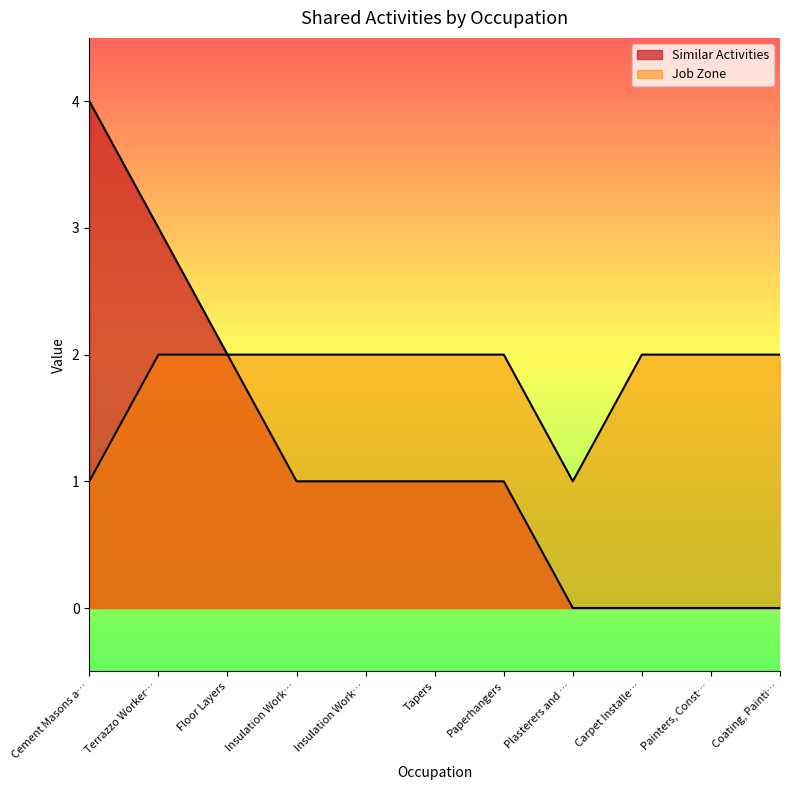

Where is the first local minimum for Job Zone?

Plasterers and …